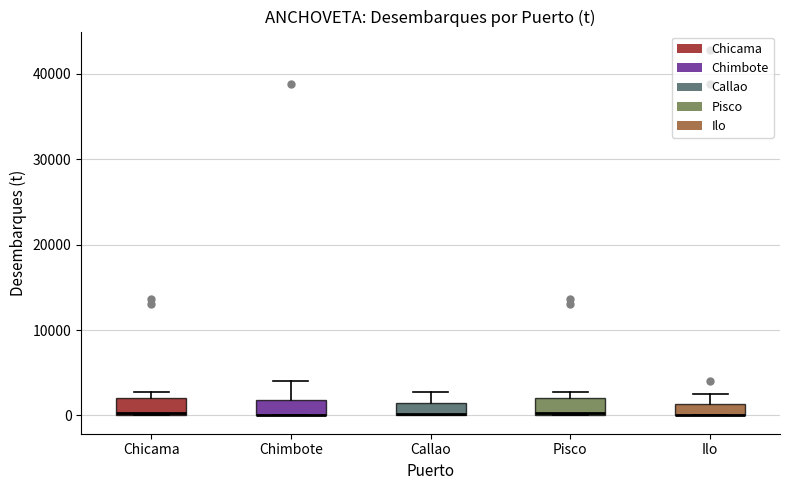

Where does the upper whisker of the box for Callao end on the y-axis? The values are not printed on the chart, so give them approximately, as read against the axis.

3000